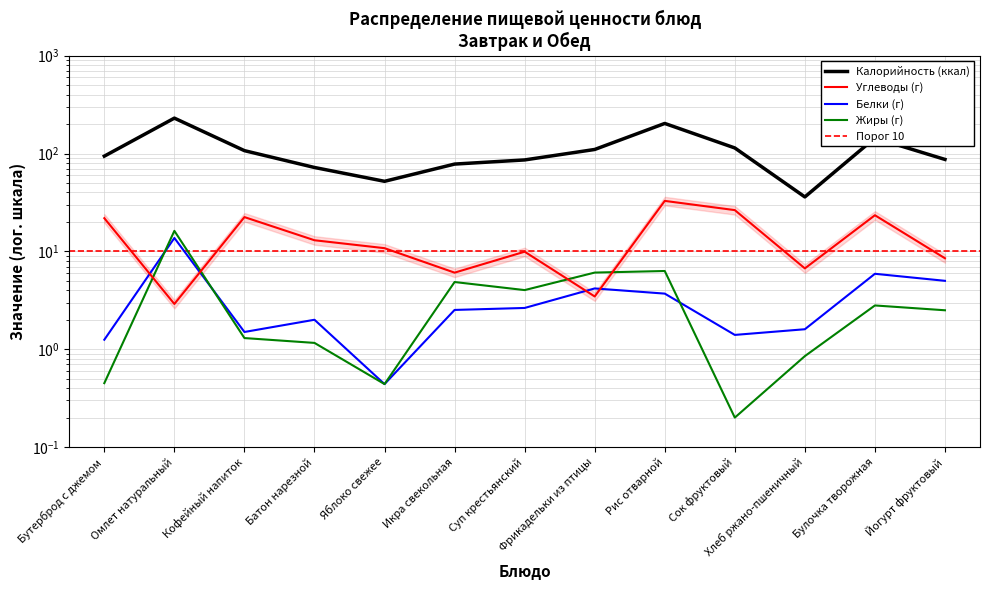

What position from the right is Хлеб ржано-пшеничный?

3